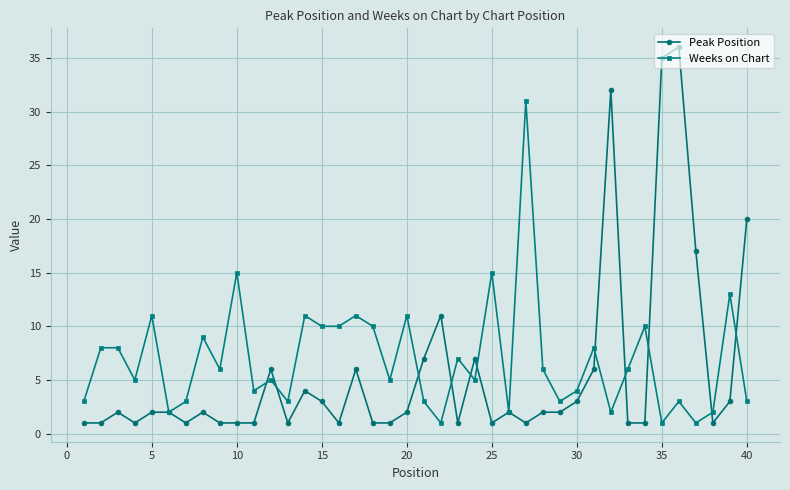

Rank the series by their maximum value, from lowest to highest.

Weeks on Chart, Peak Position